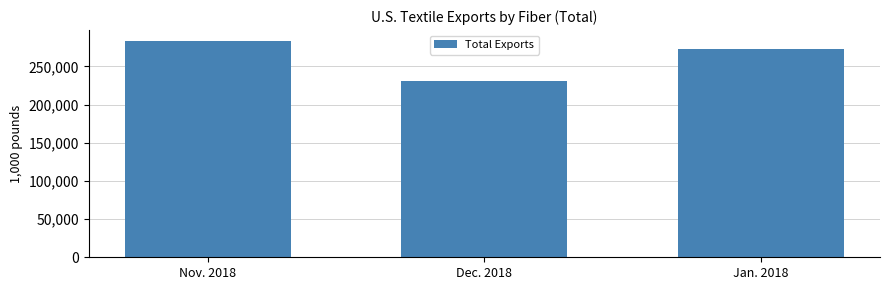

Reading left to right, transcribe all the data shown in this chart.

Nov. 2018=283464.7	Dec. 2018=231102.6	Jan. 2018=273500.7